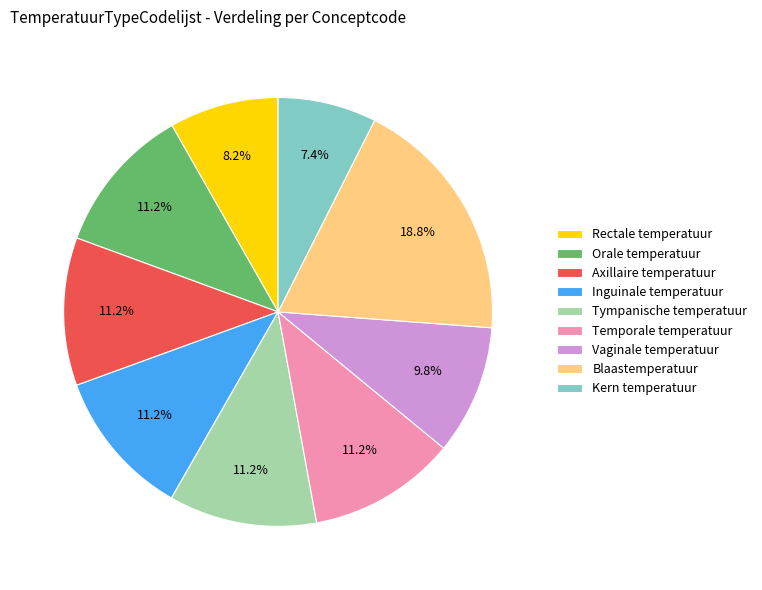

Does Vaginale temperatuur account for over 50% of the chart?

No